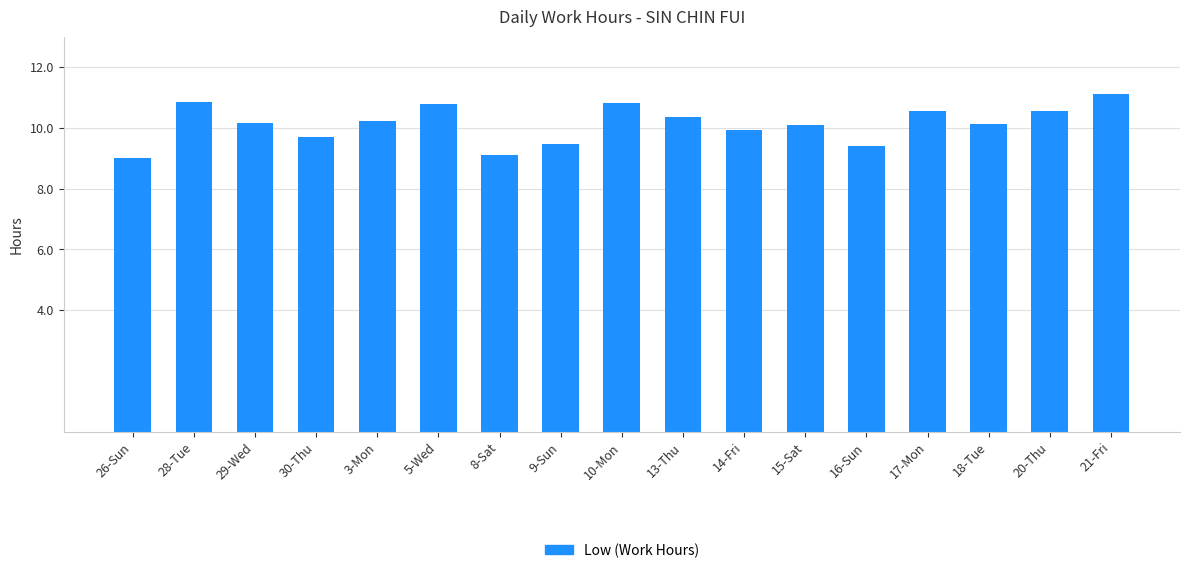

Read the value at 26-Sun.

9.0